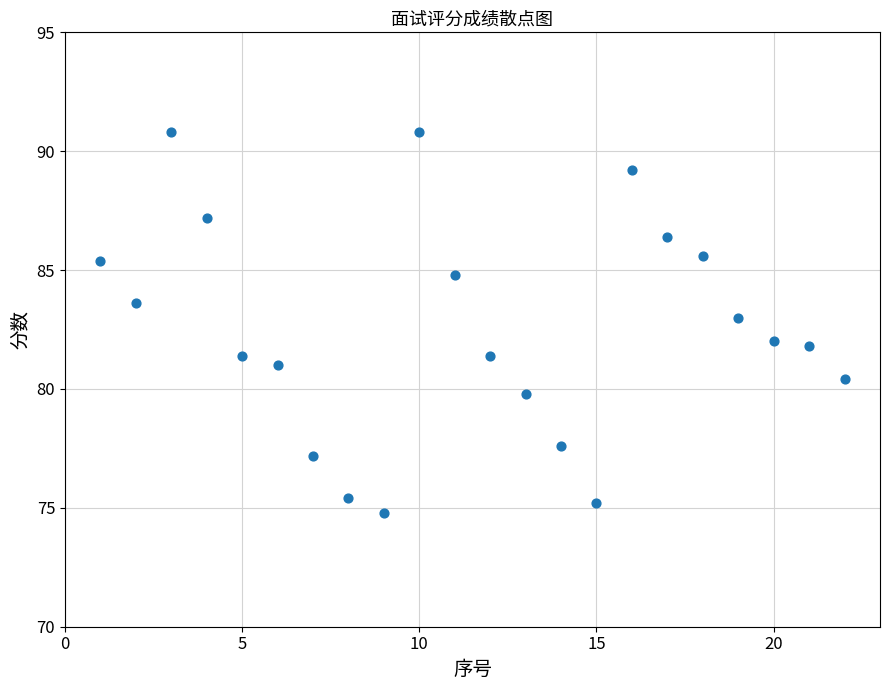

What is the range of Y values (max minus min)?

16.0